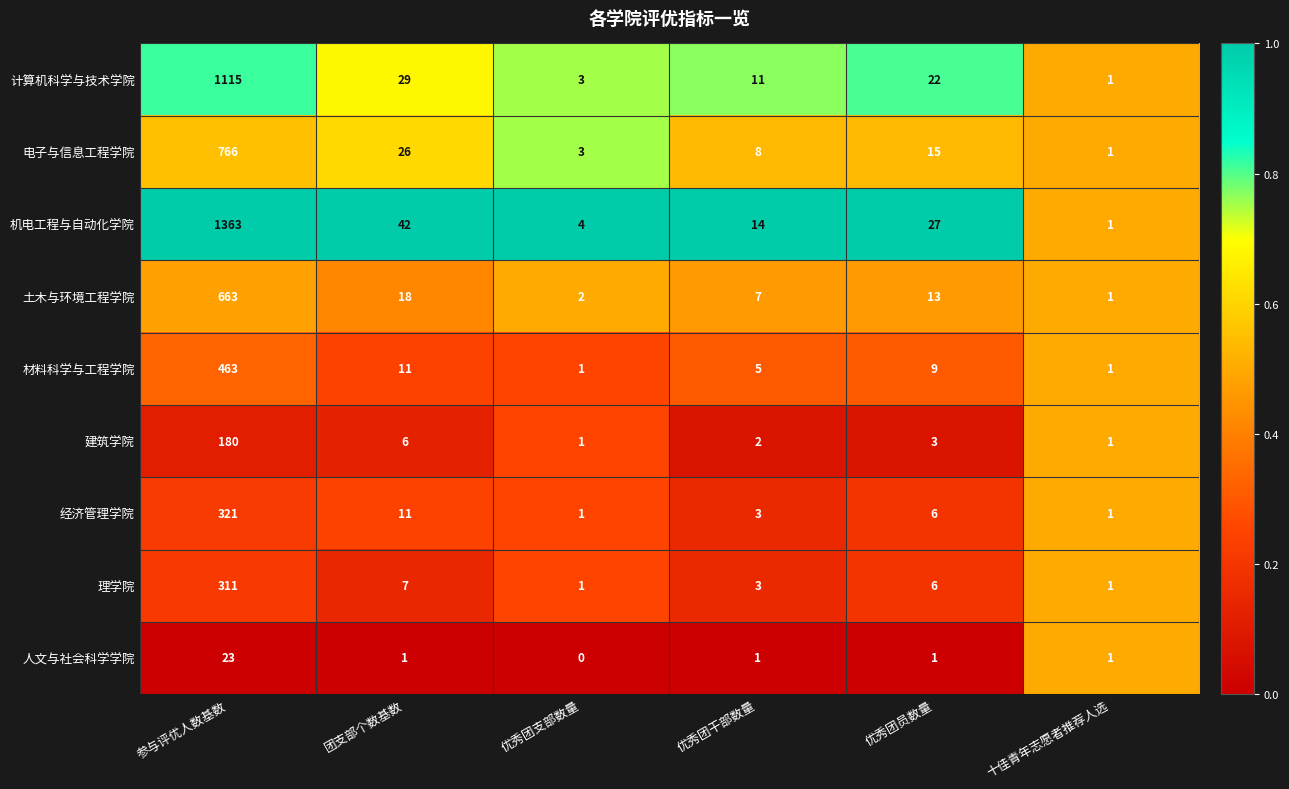

Rank the categories by 计算机科学与技术学院 value from lowest to highest.

十佳青年志愿者推荐人选, 优秀团支部数量, 优秀团干部数量, 优秀团员数量, 团支部个数基数, 参与评优人数基数